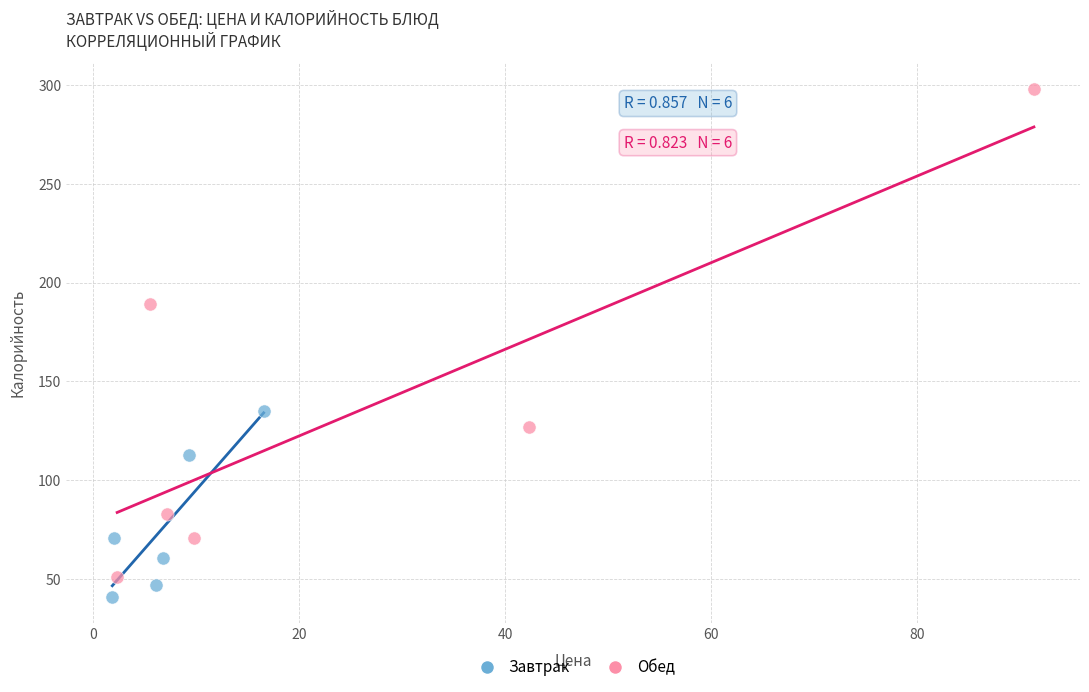

What are all the series names shown in the legend?

Завтрак, Обед